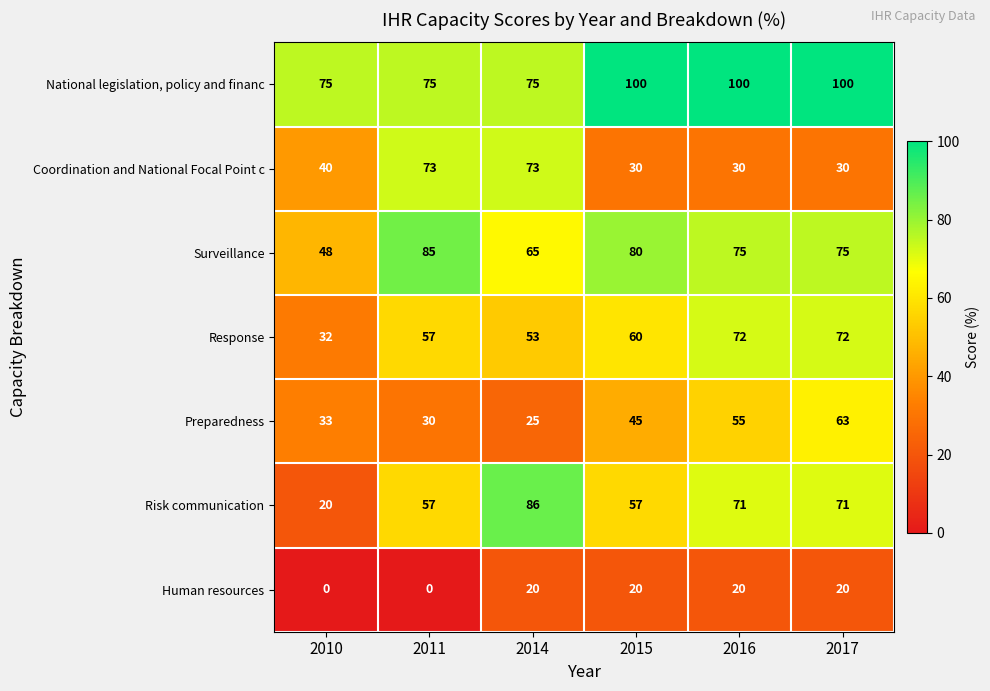

What is the total value across all series at 2017?

431